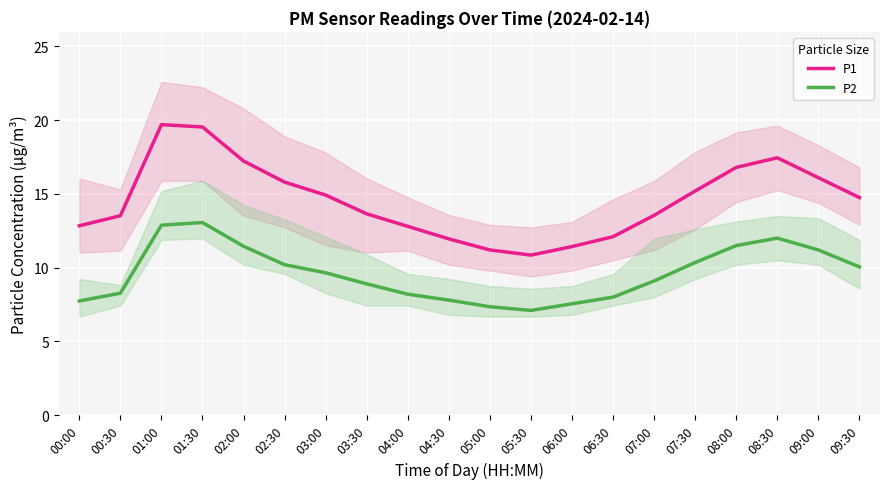

What are all the series names shown in the legend?

P1, P2